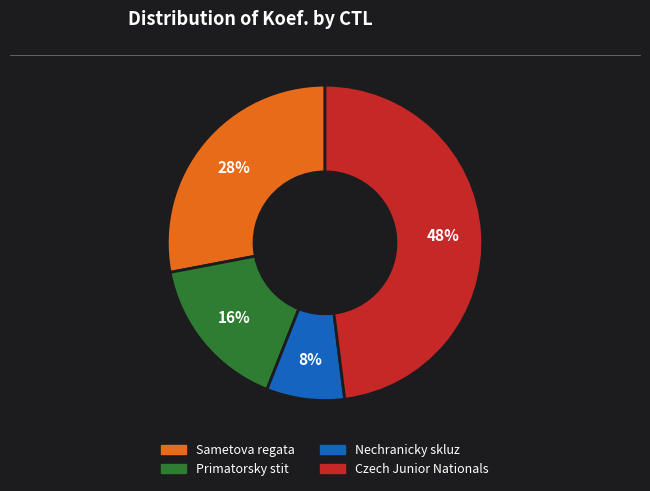

To the nearest percent, what is the average slice percentage?

25%